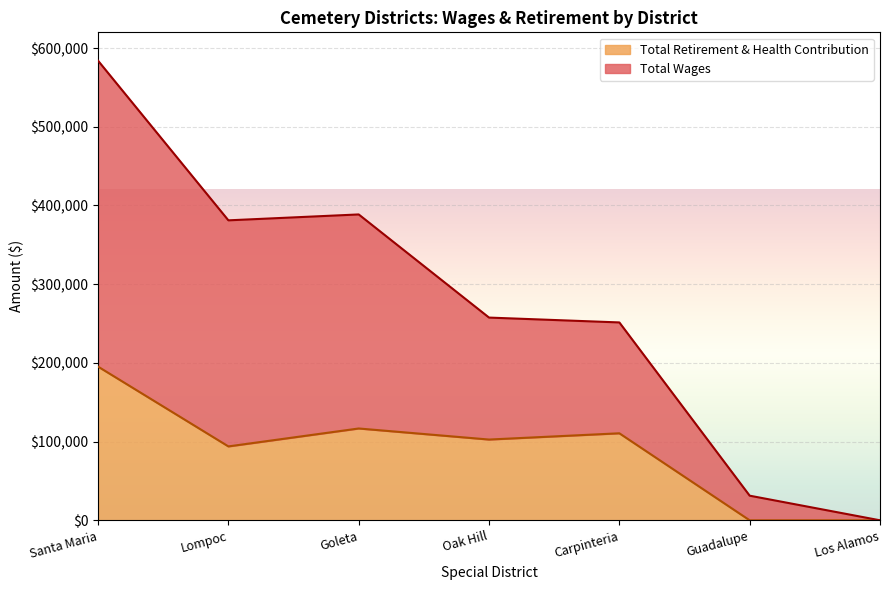

Reading right to left, transcribe all the data shown in this chart.

Total Wages: 0	31288	251412	257576	388624	381128	583955
Total Retirement & Health Contribution: 0	0	110558	102616	116668	93890	195271